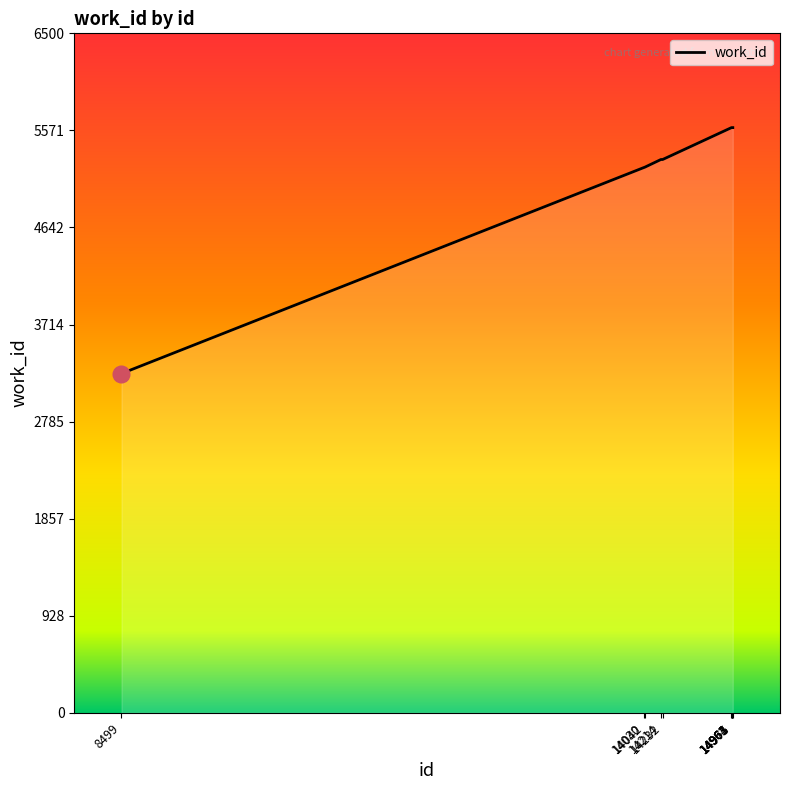

Reading left to right, extract all data points from this chart.

3245	5215	5219	5293	5293	5598	5598	5598	5598	5598